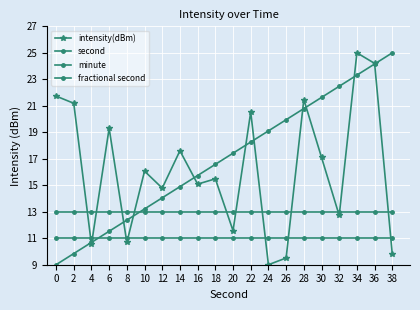

Which series has the largest range (max minus min)?

intensity(dBm)